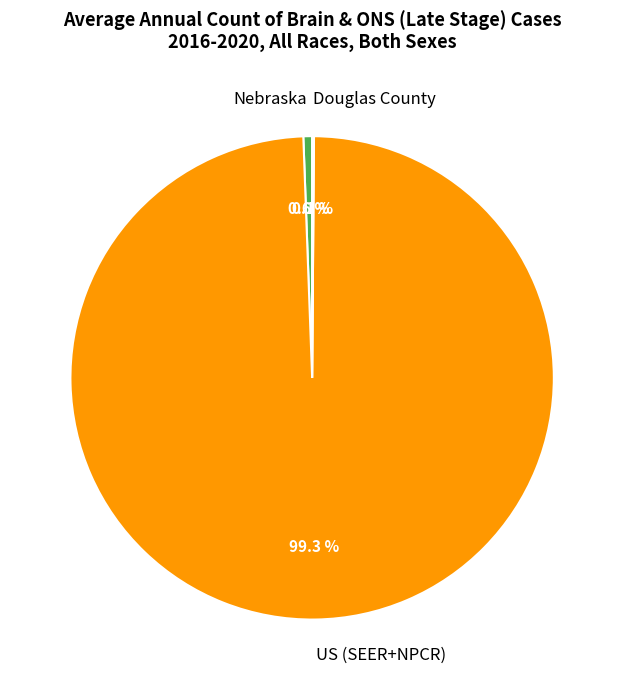

Which has a higher value, US (SEER+NPCR) or Nebraska?

US (SEER+NPCR)